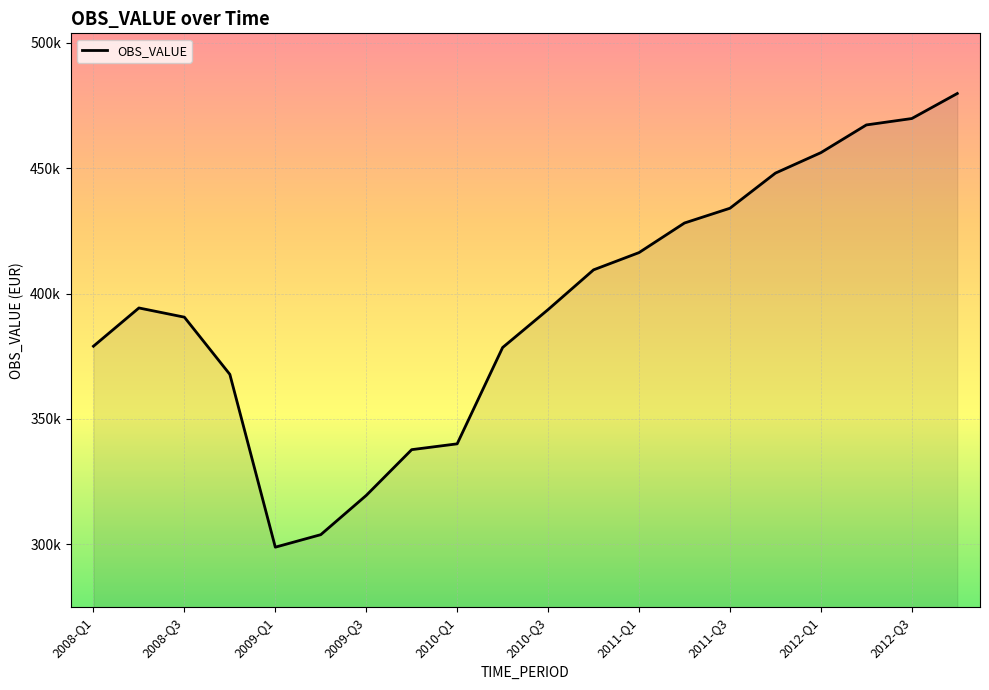

What is the difference between the second highest and minimum values?

170905.2